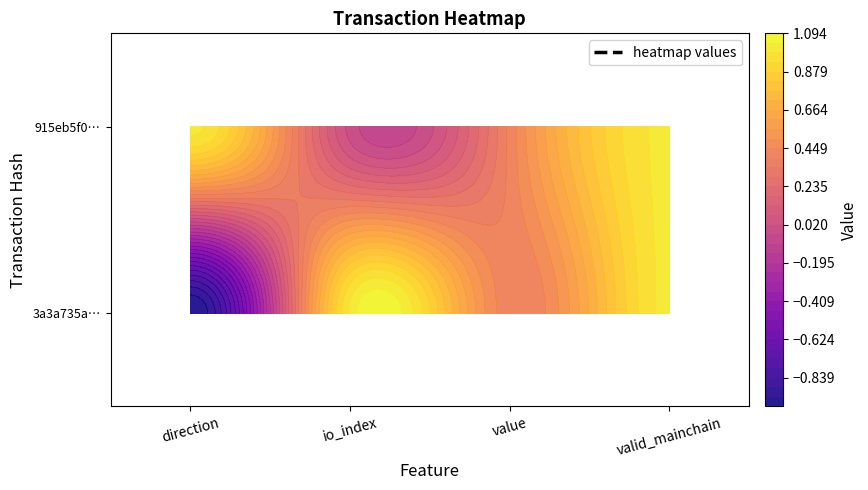

What is the greatest value displayed?

1.0